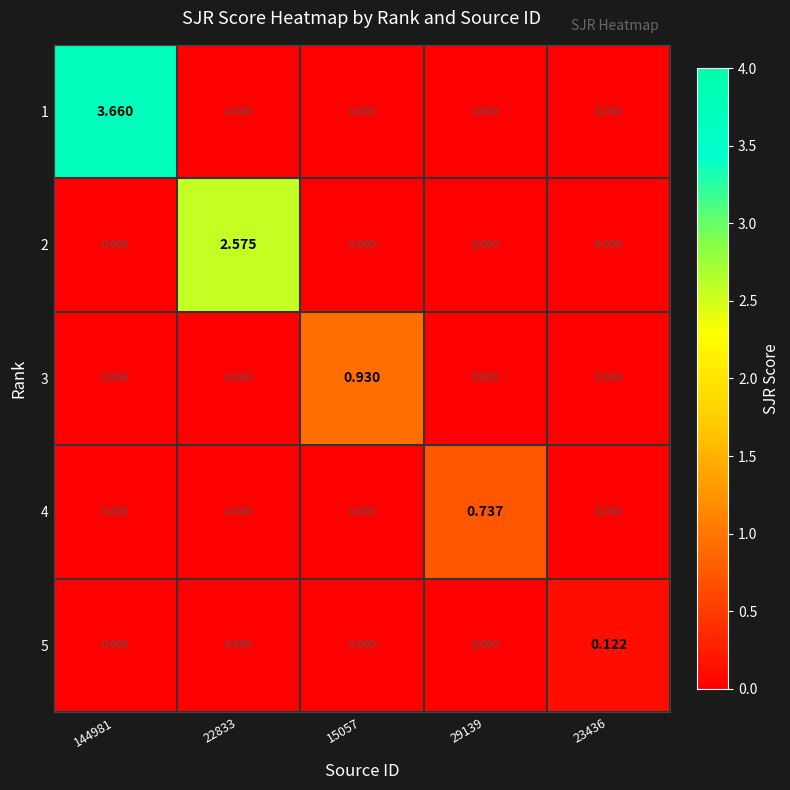

What is the greatest value displayed?

3.7